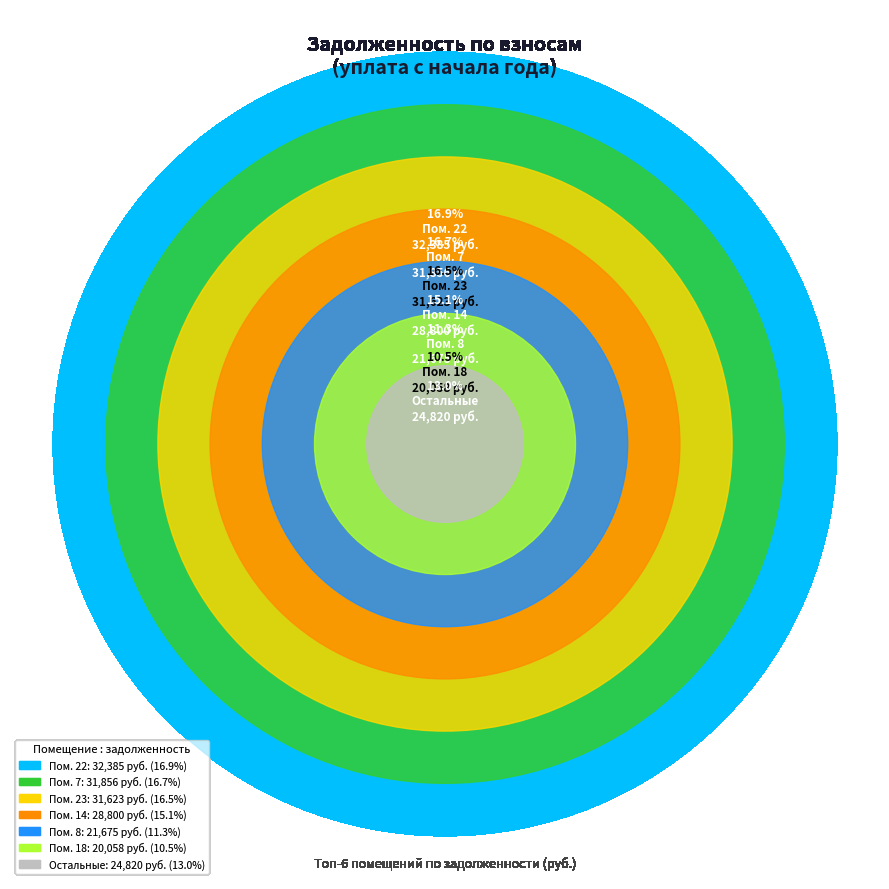

True or false: 22 accounts for 17% of the total.

True